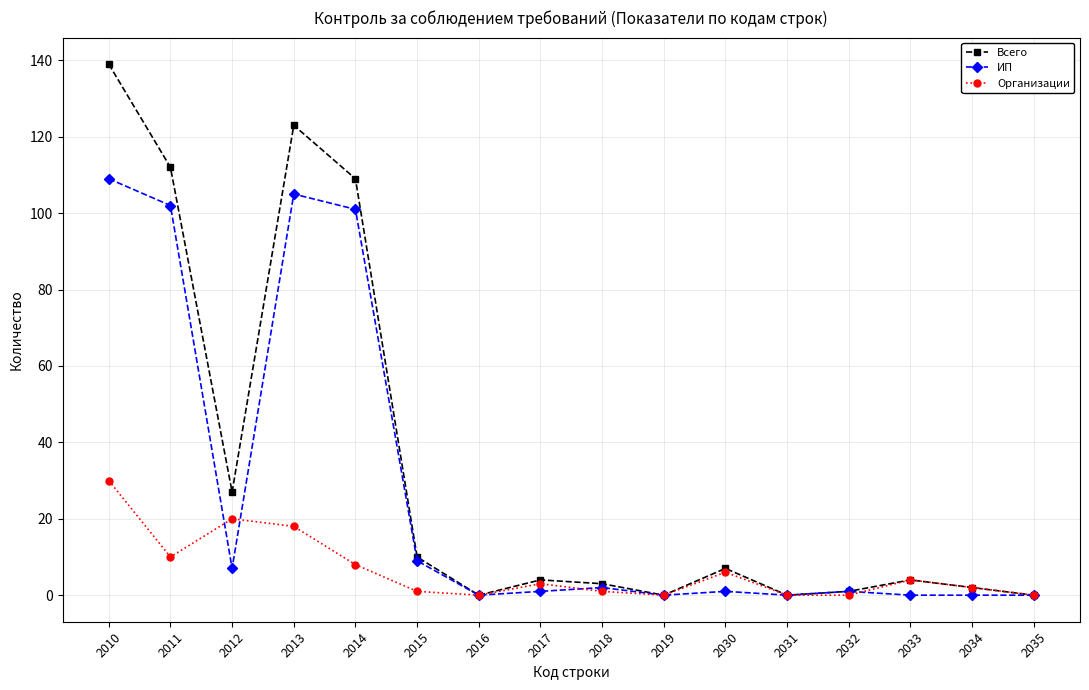

Rank the series by their average value, from lowest to highest.

Организации, ИП, Всего